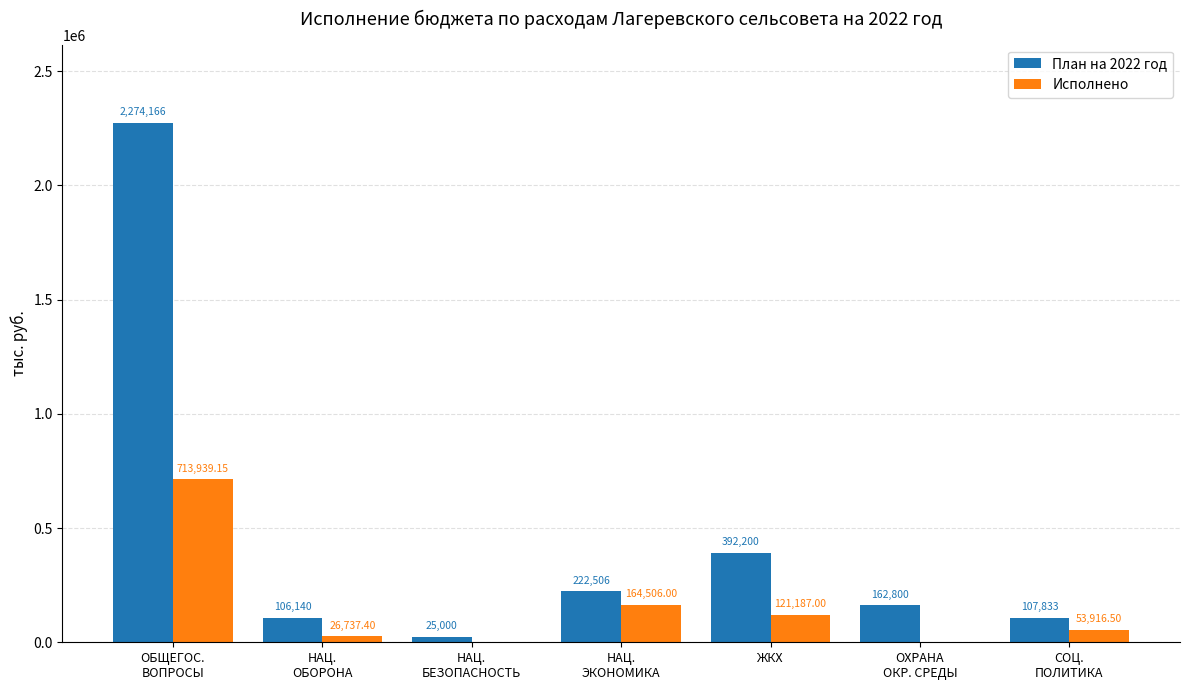

At which label is План на 2022 год closest to 1149583?

ЖКХ